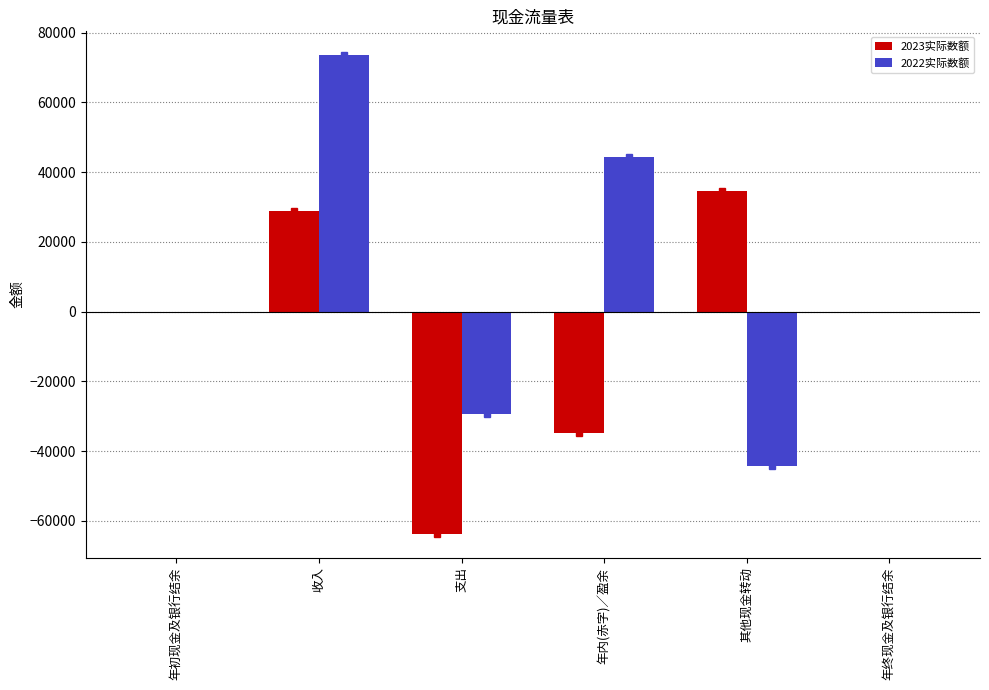

Reading left to right, what are all the values shown in this chart?

2023实际数额: 年初现金及银行结余=0	收入=28989	支出=-63695	年内(赤字)／盈余=-34706	其他现金转动=34706	年终现金及银行结余=0
2022实际数额: 年初现金及银行结余=0	收入=73511	支出=-29209	年内(赤字)／盈余=44302	其他现金转动=-44302	年终现金及银行结余=0